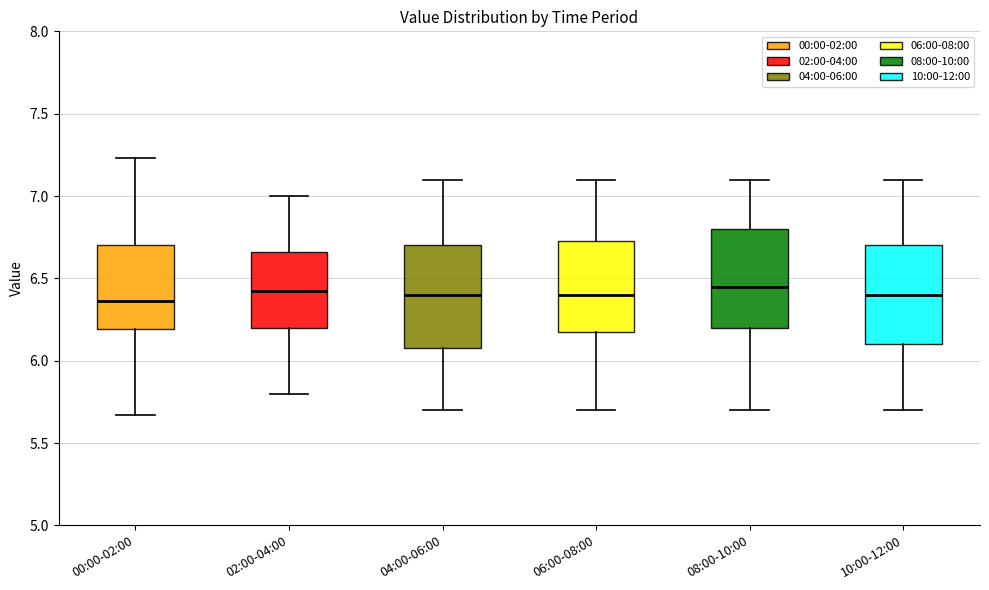

Reading left to right, read every box against the y-axis: the position of its median line, the range the box covers, and the ends of its whiskers. The values are not printed on the chart, so give them approximately, as read against the axis.

00:00-02:00: median 6.35, box 6.20 to 6.70, whiskers 5.65 to 7.25
02:00-04:00: median 6.45, box 6.20 to 6.65, whiskers 5.80 to 7.00
04:00-06:00: median 6.40, box 6.10 to 6.70, whiskers 5.70 to 7.10
06:00-08:00: median 6.40, box 6.20 to 6.75, whiskers 5.70 to 7.10
08:00-10:00: median 6.45, box 6.20 to 6.80, whiskers 5.70 to 7.10
10:00-12:00: median 6.40, box 6.10 to 6.70, whiskers 5.70 to 7.10